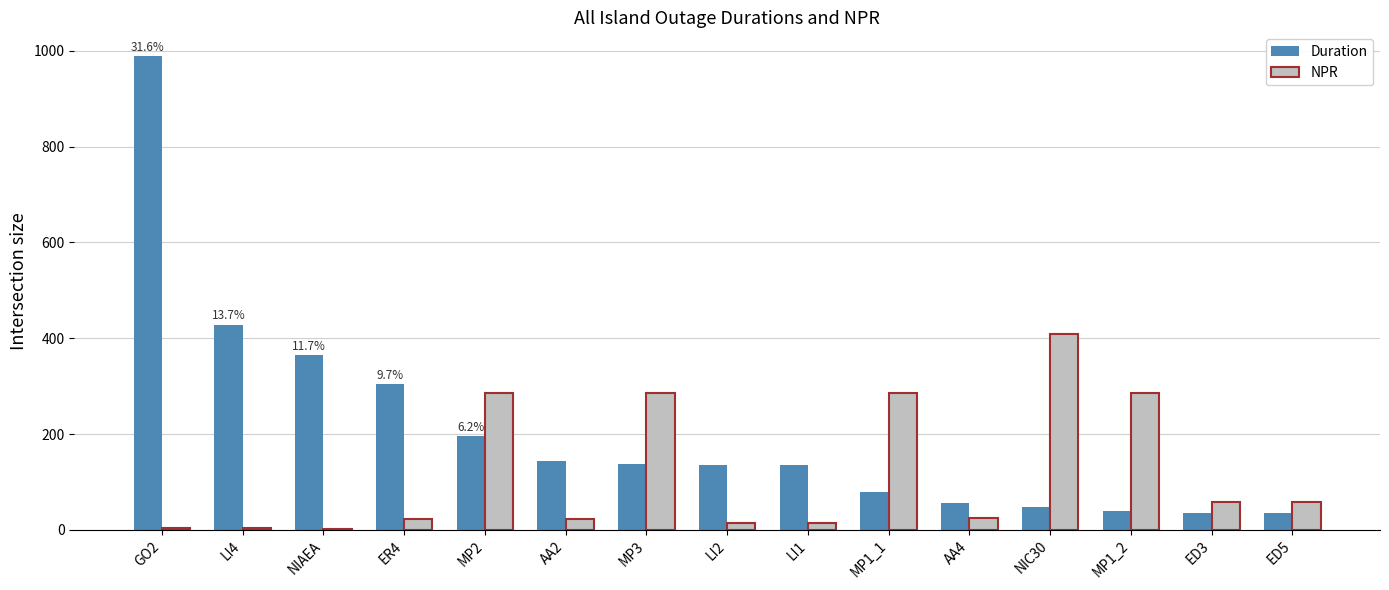

Between MP1_1 and ED3, which series saw the biggest shift?

NPR